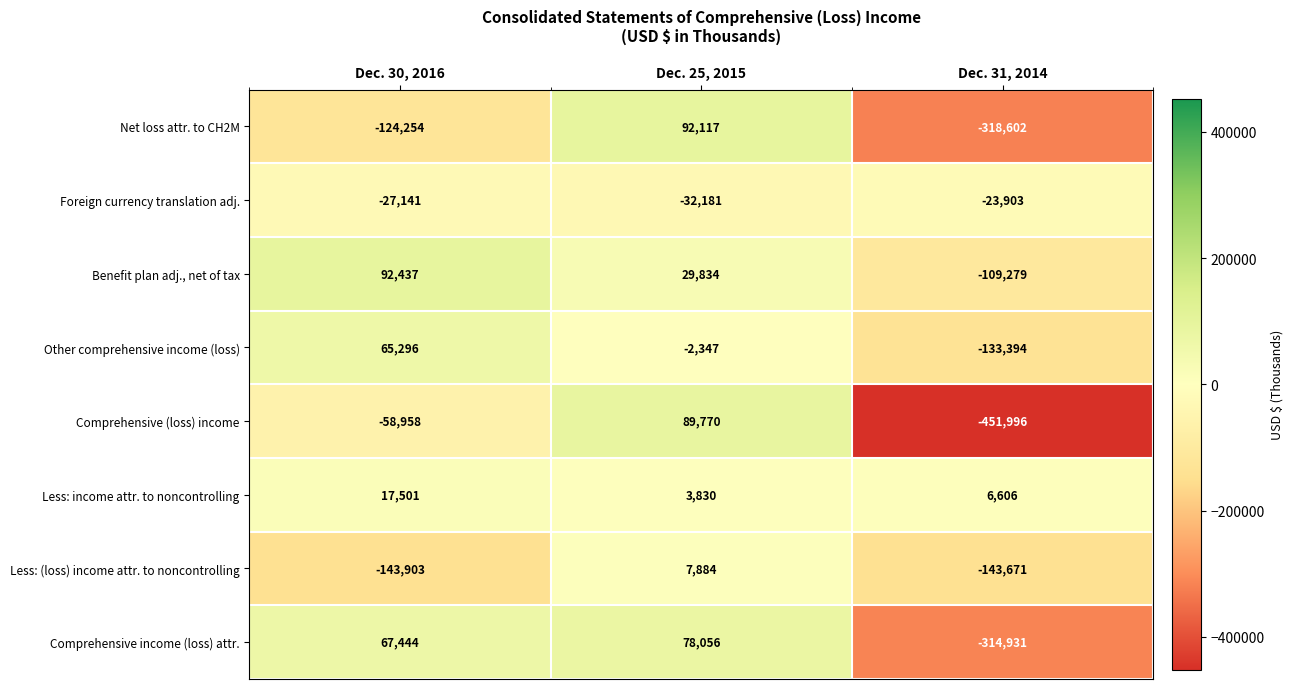

Is the value of Less: (loss) income attr. to noncontrolling at Dec. 31, 2014 greater than the value of Net loss attr. to CH2M at Dec. 31, 2014?

Yes